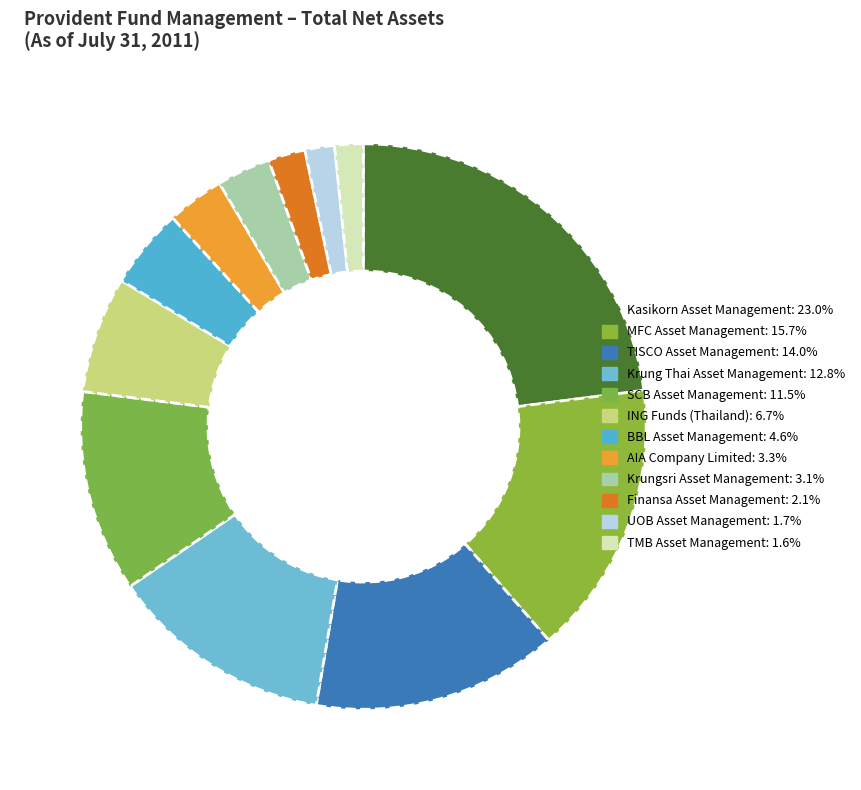

How many slices are in this pie chart?

12